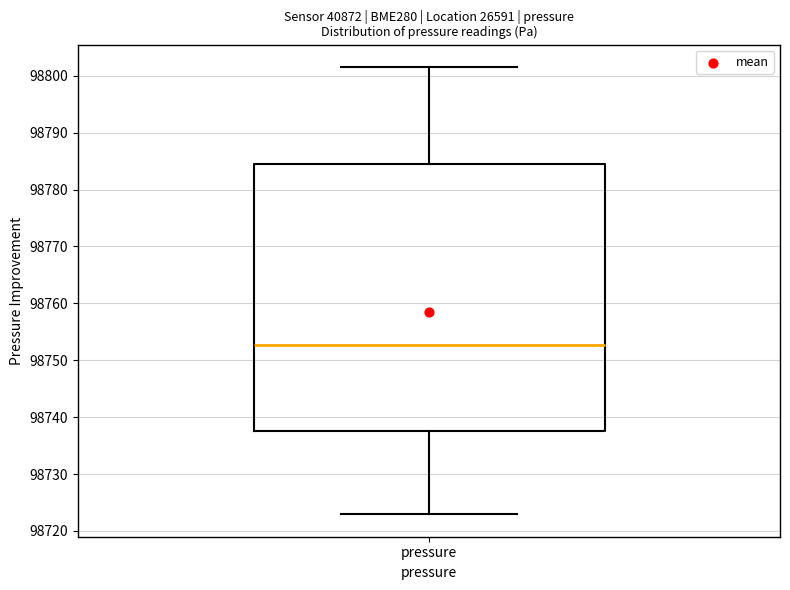

Read this box plot against the y-axis: the position of the median line, the range covered by the box, and the ends of both whiskers. The values are not printed on the chart, so give them approximately, as read against the axis.

median 98753, box 98738 to 98784, whiskers 98723 to 98802